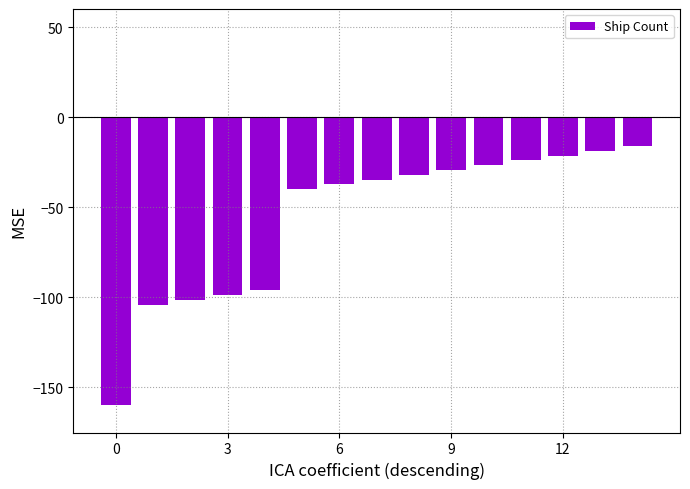

What is the value of the 11th bar from the left?

-26.7